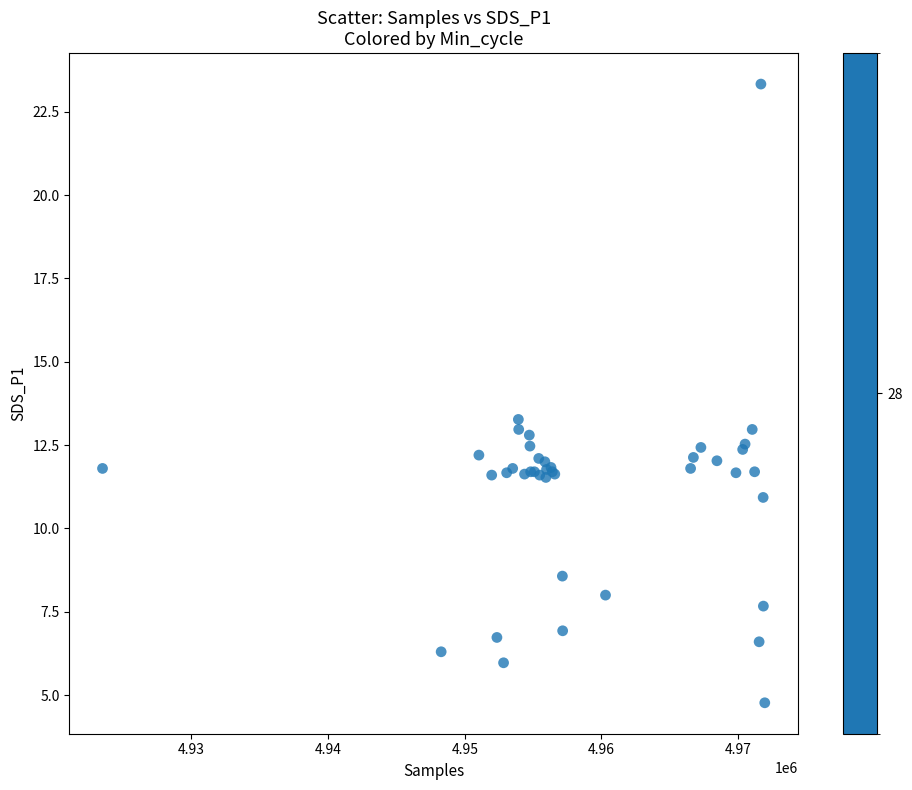

What Y value in the scatter plot is closest to 14?

13.3